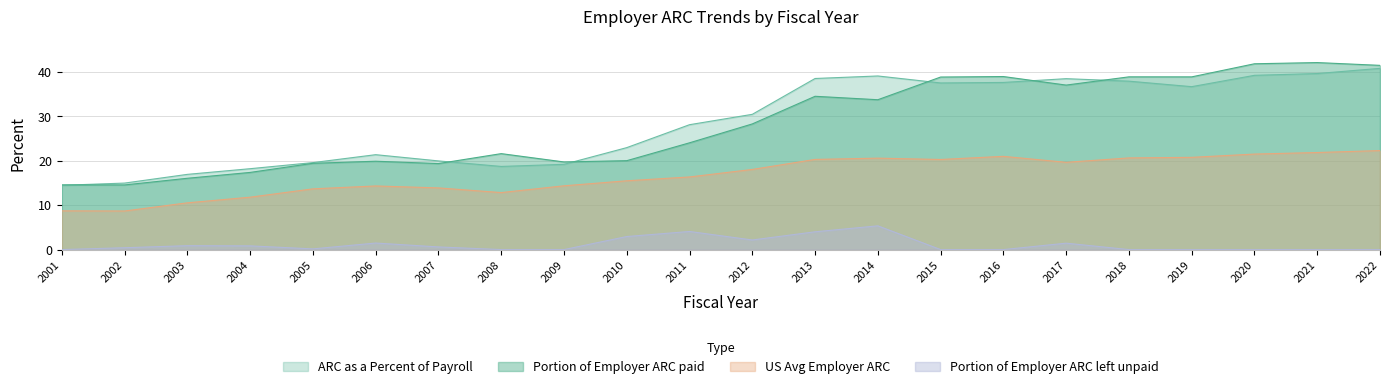

What value does the Portion of Employer ARC left unpaid series have at 2002?

0.4